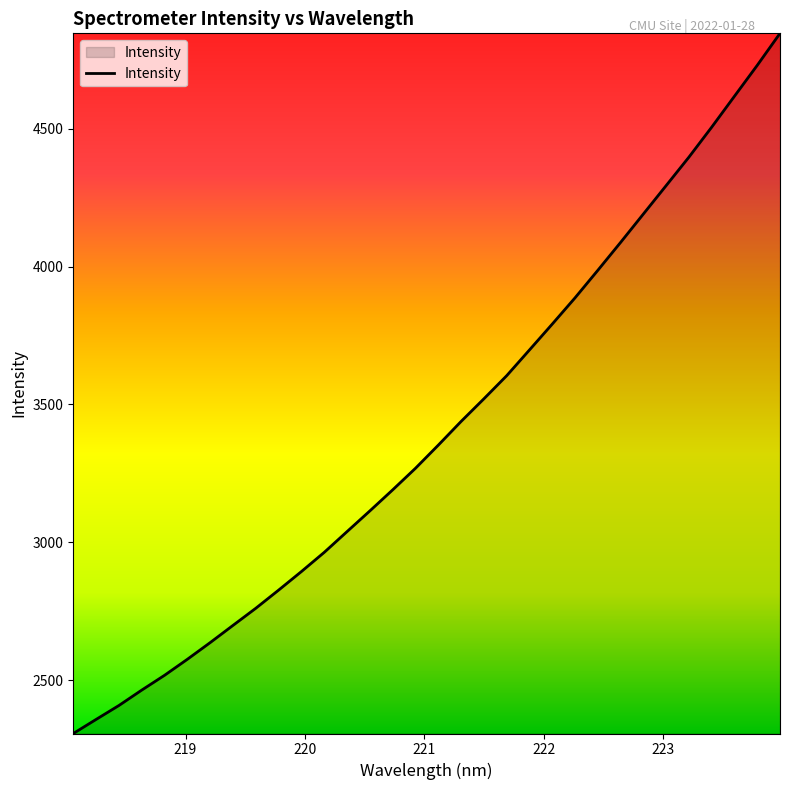

What is the maximum value shown in the chart?

4846.8